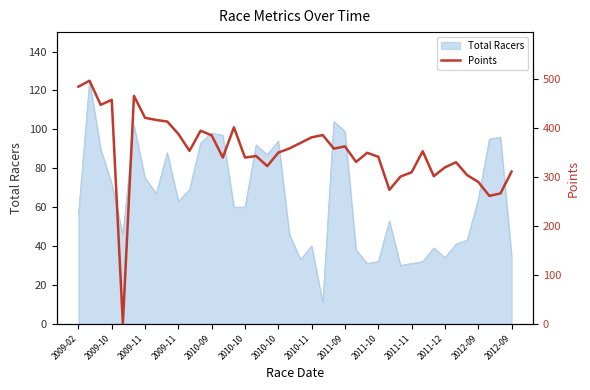

What is the average value?

351.1